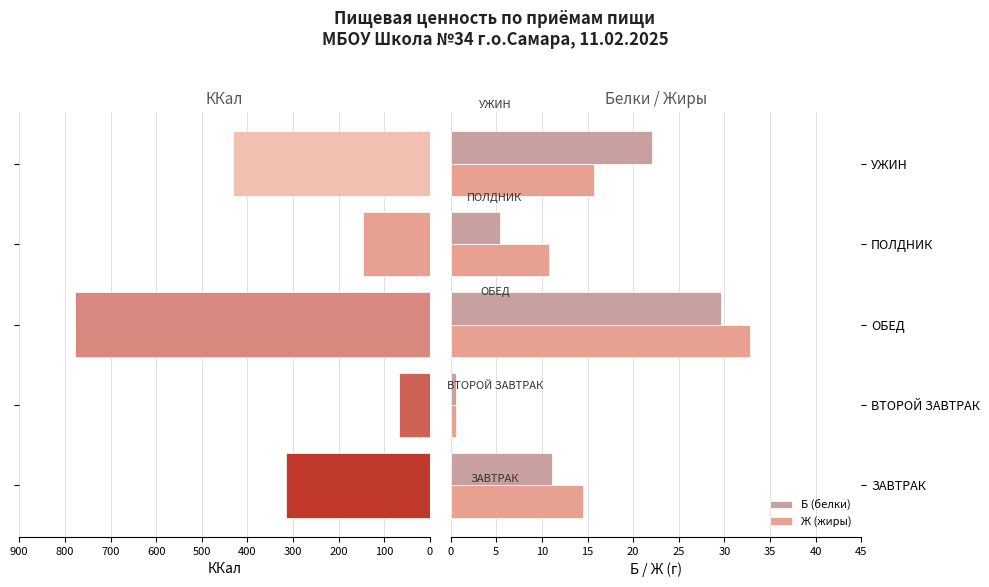

Is it true that ККал equals 117.1 at ВТОРОЙ ЗАВТРАК?

False